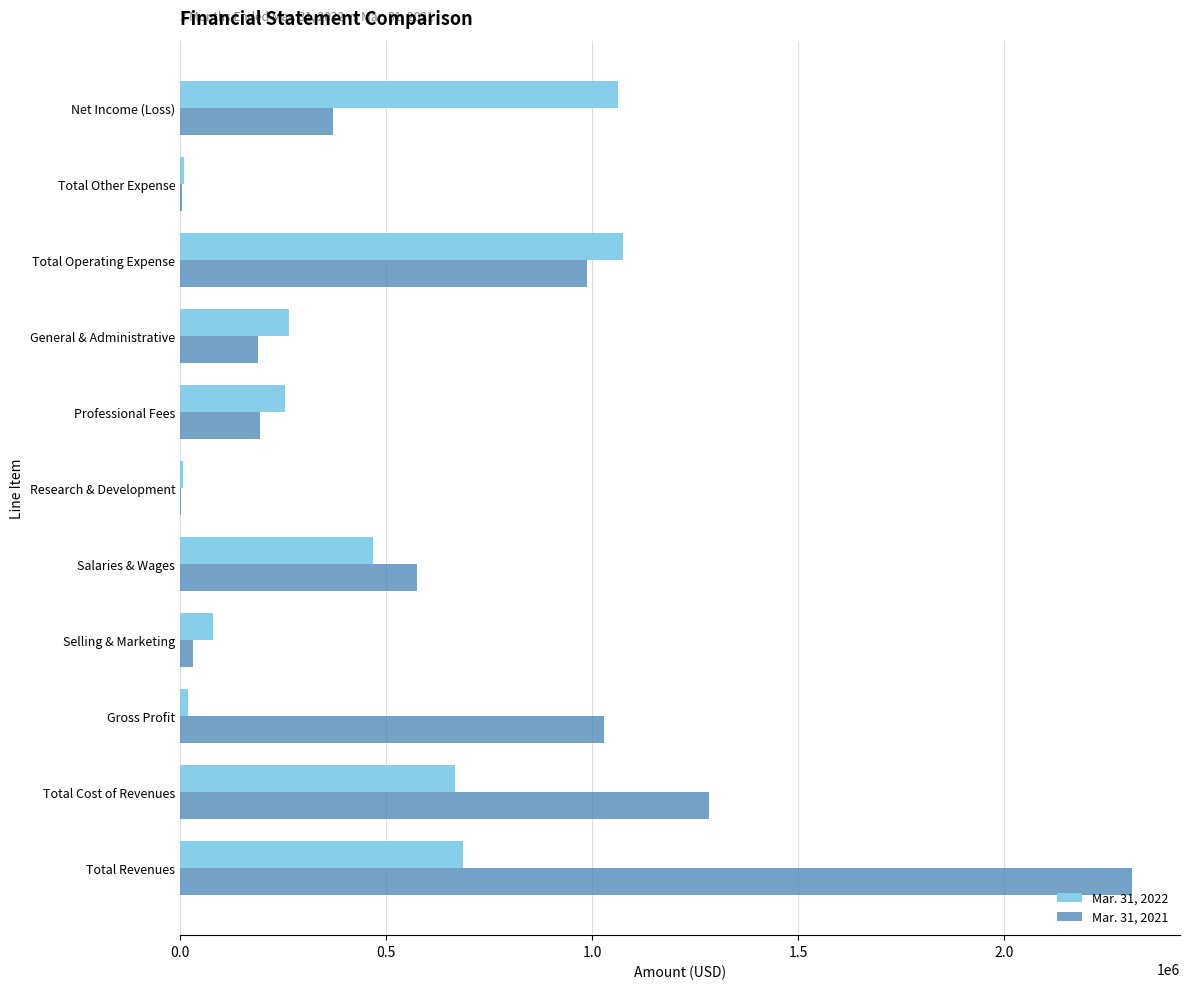

Is the value of Mar. 31, 2022 at Total Revenues greater than the value of Mar. 31, 2021 at Total Revenues?

No